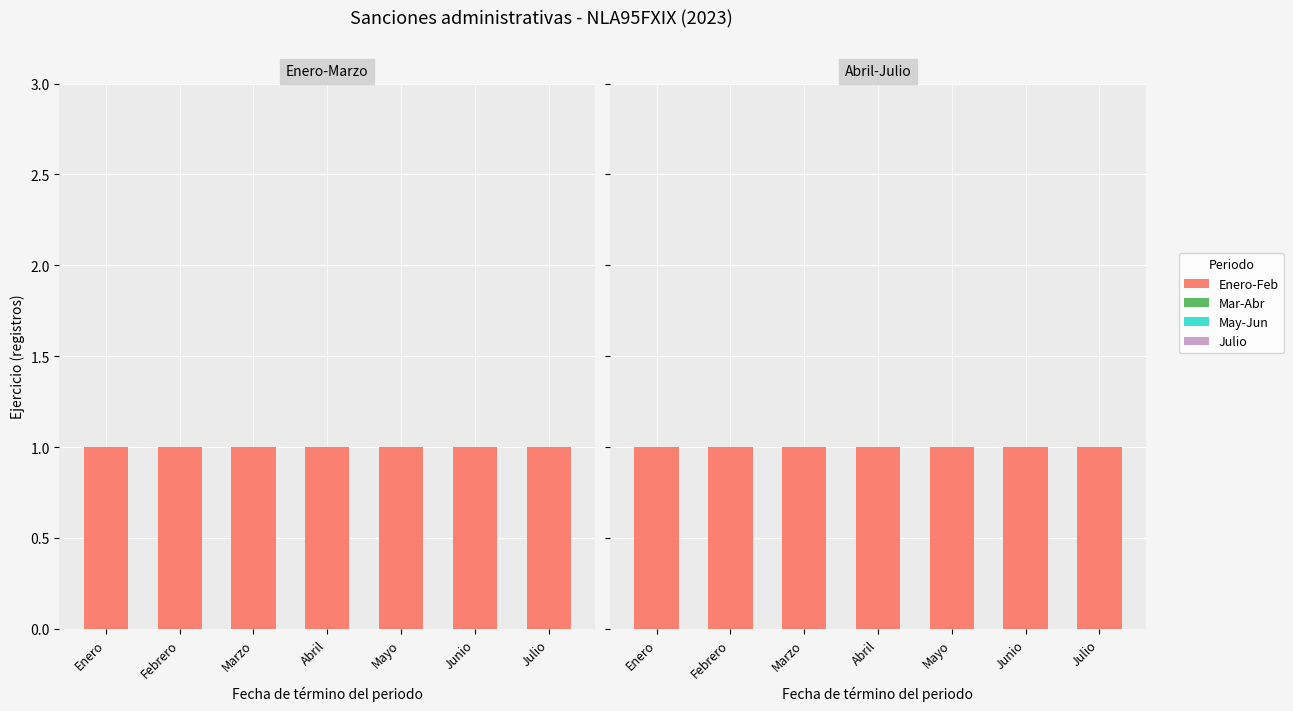

List the labels in order of May-Jun value, smallest first.

Enero, Febrero, Marzo, Abril, Mayo, Junio, Julio